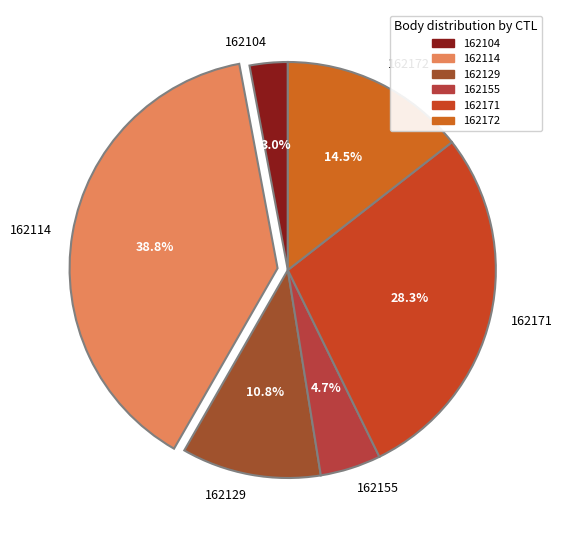

Which has a higher value, 162129 or 162171?

162171